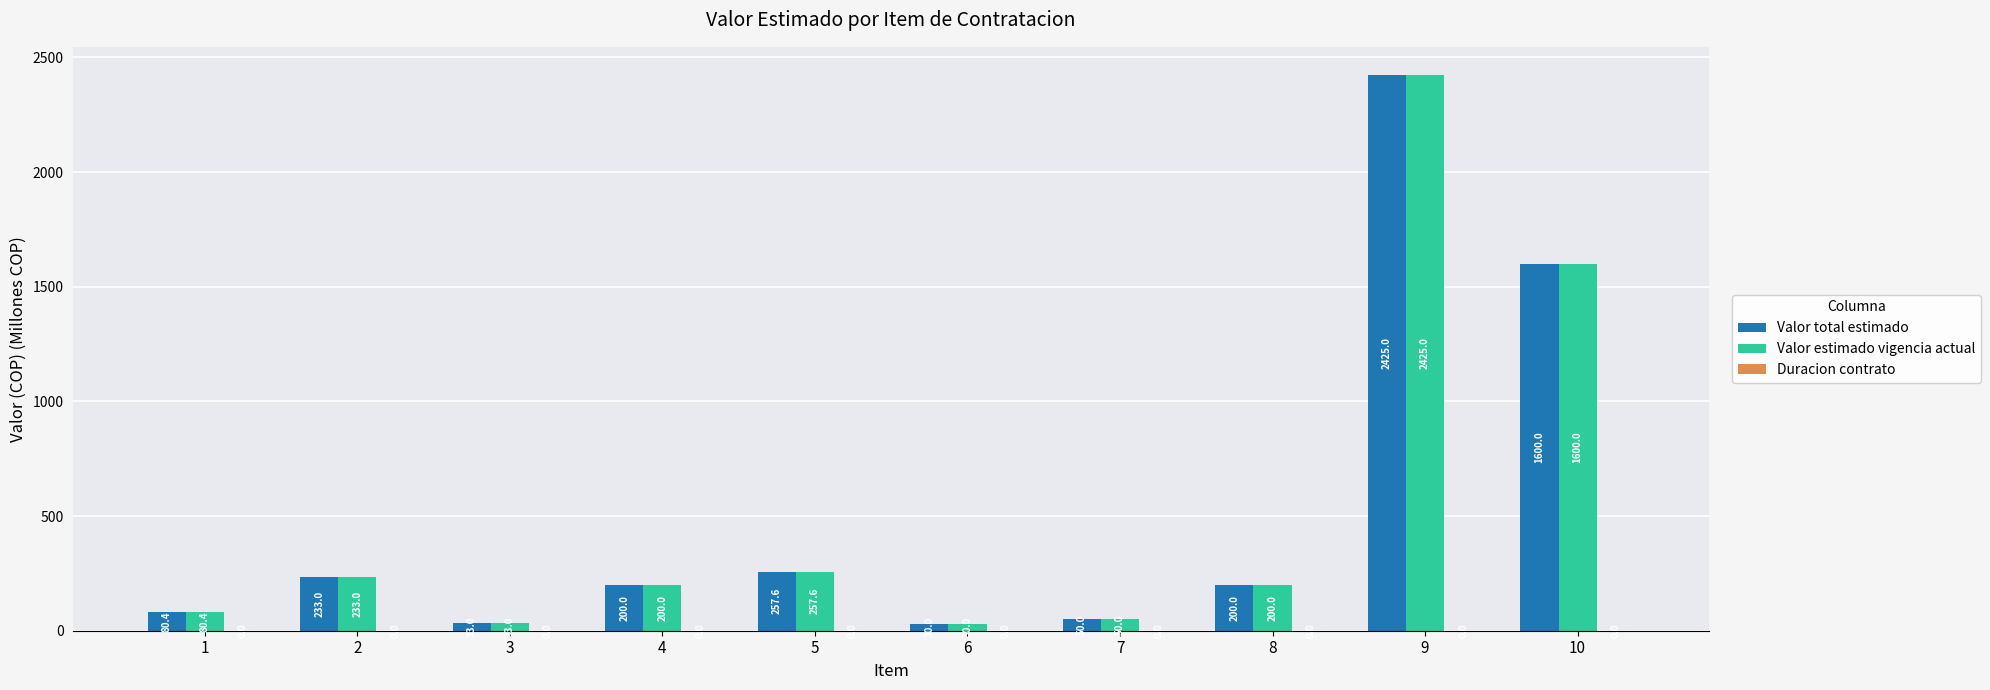

The Valor total estimado series shows 50.0 at 7. True or false?

True